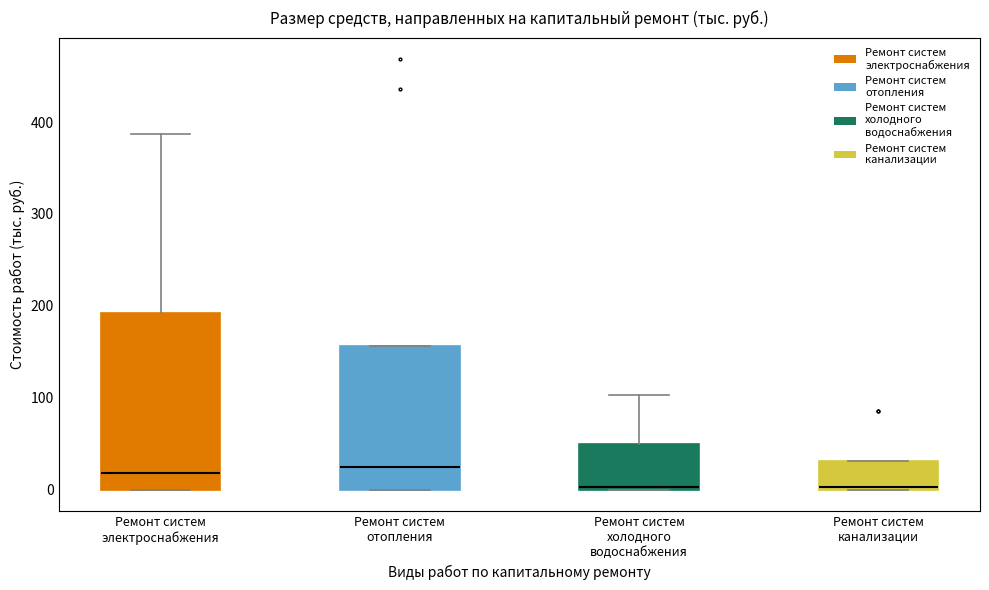

Reading left to right, read every box against the y-axis: the position of its median line, the range the box covers, and the ends of its whiskers. The values are not printed on the chart, so give them approximately, as read against the axis.

Ремонт систем электроснабжения: median 20, box 0 to 190, whiskers 0 to 390
Ремонт систем отопления: median 30, box 0 to 160, whiskers 0 to 160
Ремонт систем холодного водоснабжения: median 0, box 0 to 50, whiskers 0 to 100
Ремонт систем канализации: median 0 (just above the box's lower edge), box 0 to 30, whiskers 0 to 30